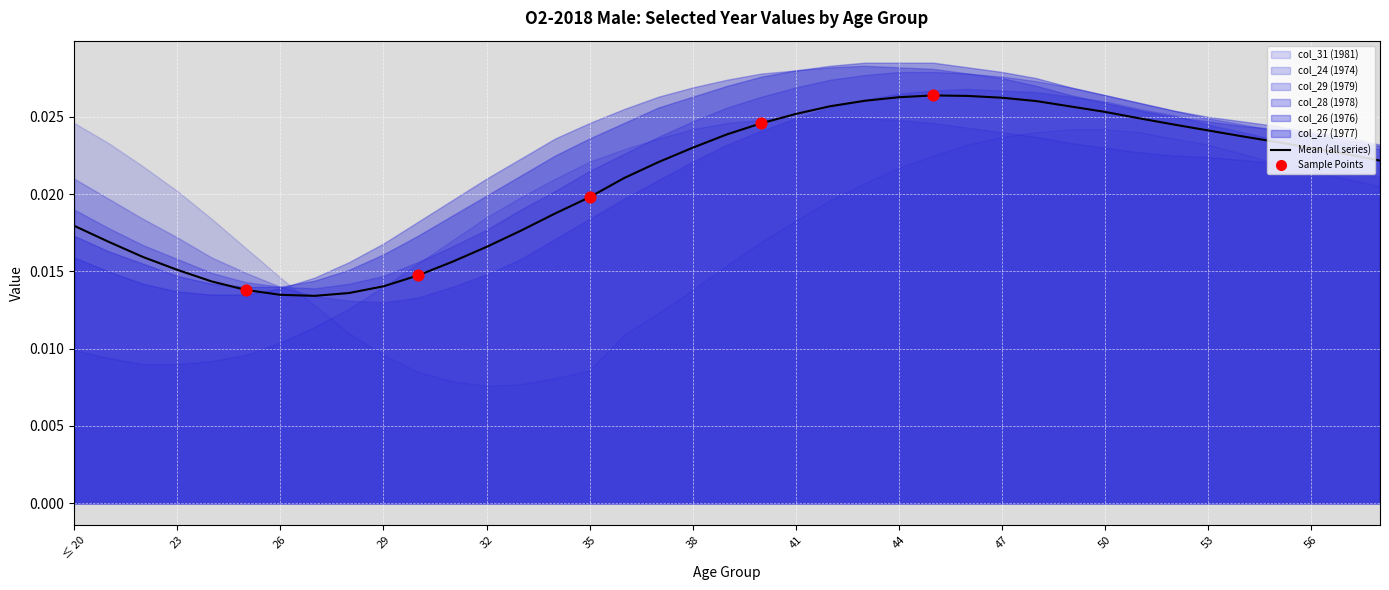

What are all the series names shown in the legend?

col_24 (1974), col_26 (1976), col_27 (1977), col_28 (1978), col_29 (1979), col_31 (1981)